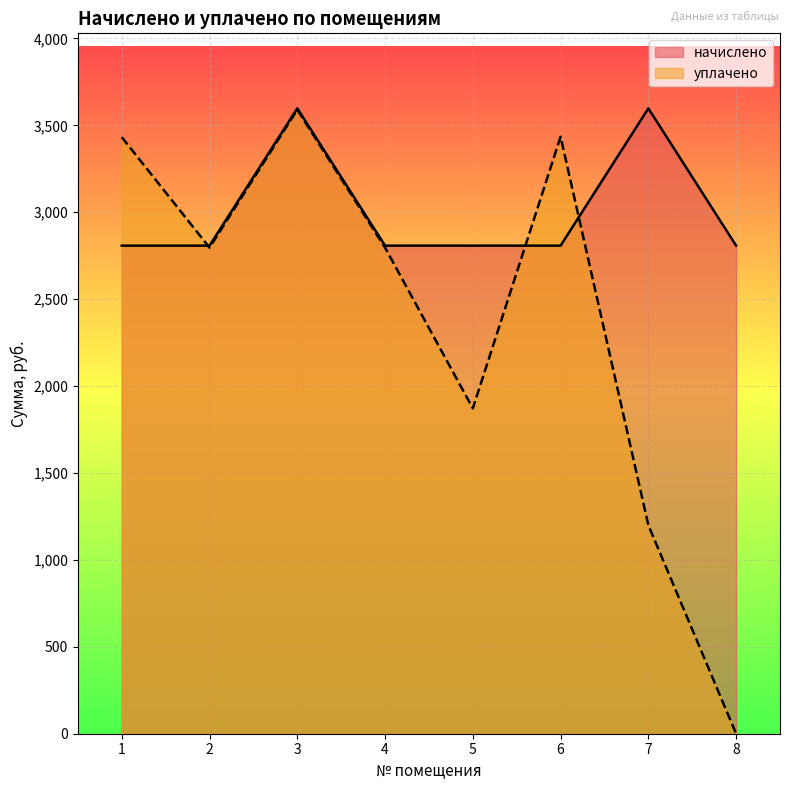

List the series in order of their overall mean, highest first.

начислено, уплачено